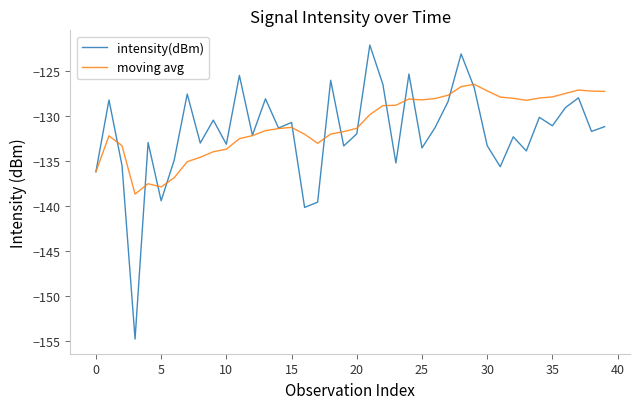

Which series has the largest range (max minus min)?

intensity(dBm)